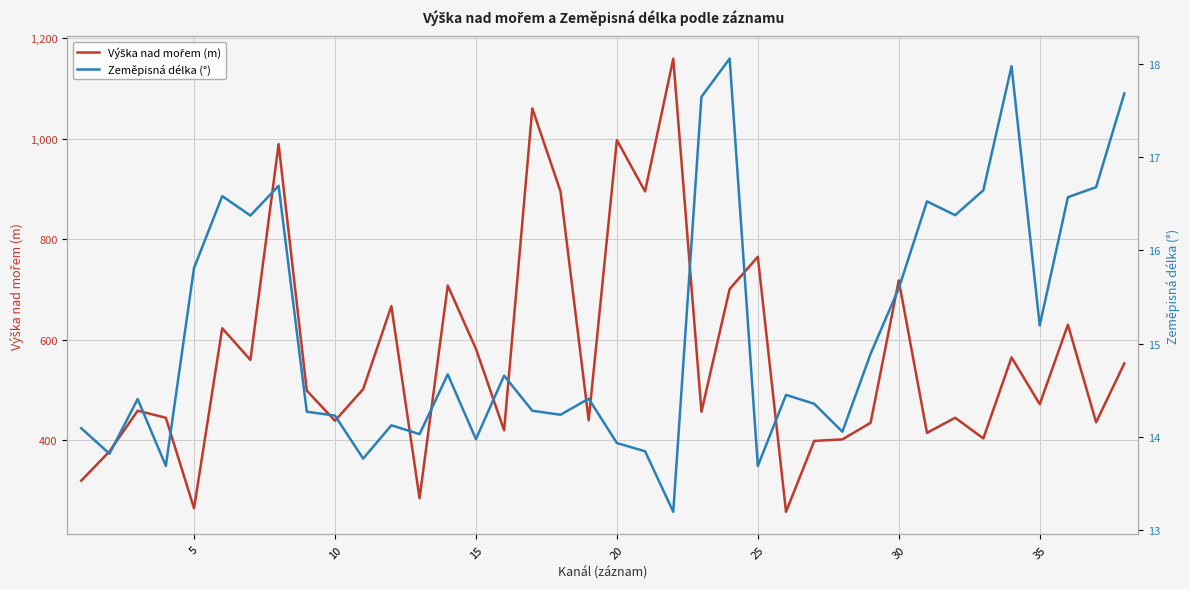

Is it true that Výška nad mořem (m) equals 186.3 at 30?

False